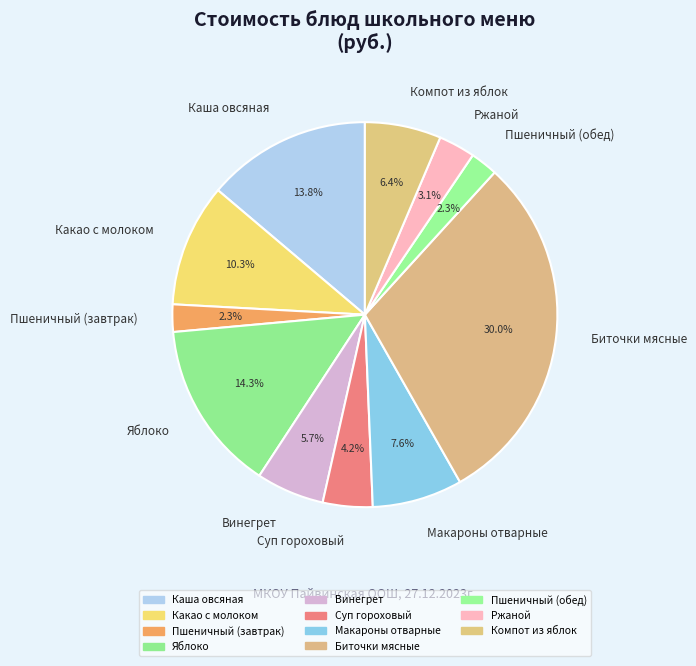

To the nearest percent, what is the combined percentage of Суп гороховый and Компот из яблок?

11%